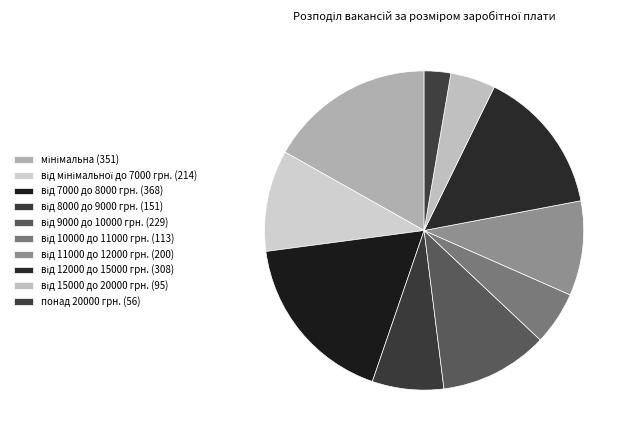

To the nearest percent, what is the average slice percentage?

10%